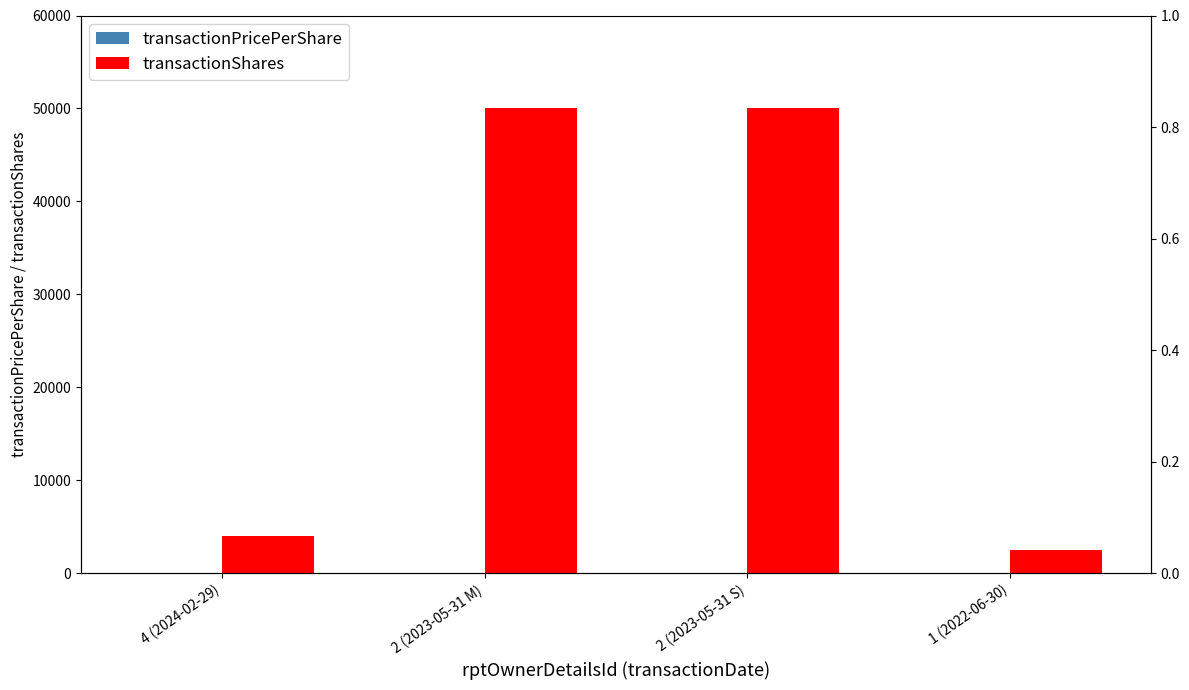

What is the label of the 2nd bar from the left?

2 (2023-05-31 M)